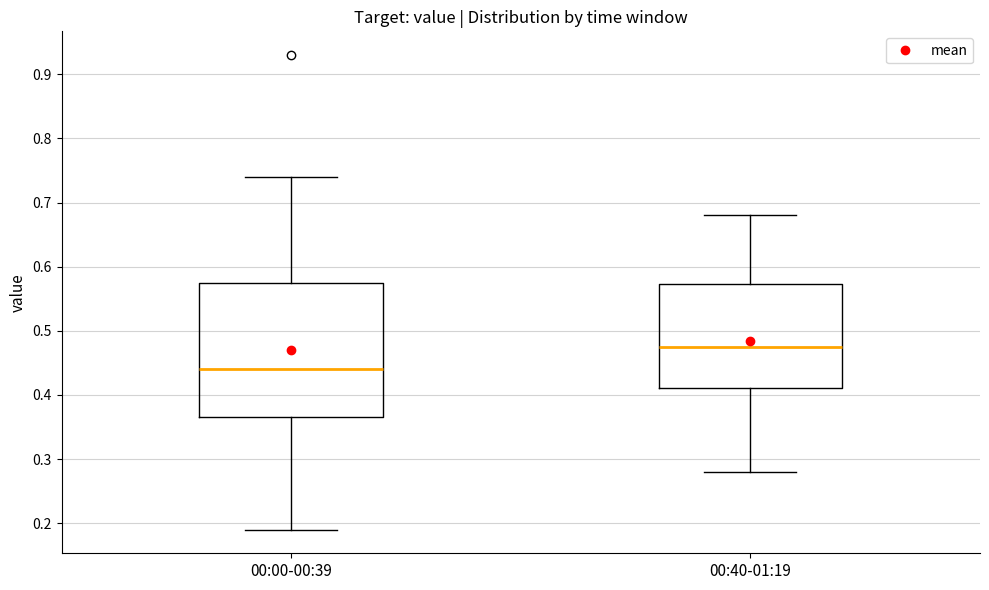

Reading left to right, read every box against the y-axis: the position of its median line, the range the box covers, and the ends of its whiskers. The values are not printed on the chart, so give them approximately, as read against the axis.

00:00-00:39: median 0.44, box 0.37 to 0.58, whiskers 0.19 to 0.74
00:40-01:19: median 0.48, box 0.41 to 0.57, whiskers 0.28 to 0.68